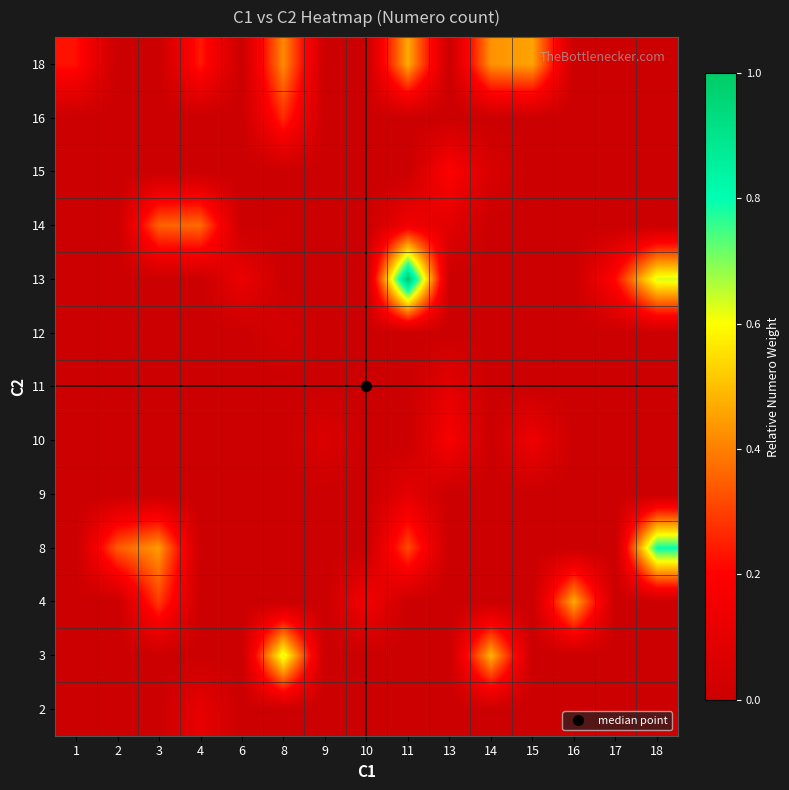

What is the difference between the highest and lowest values at 8?

0.6